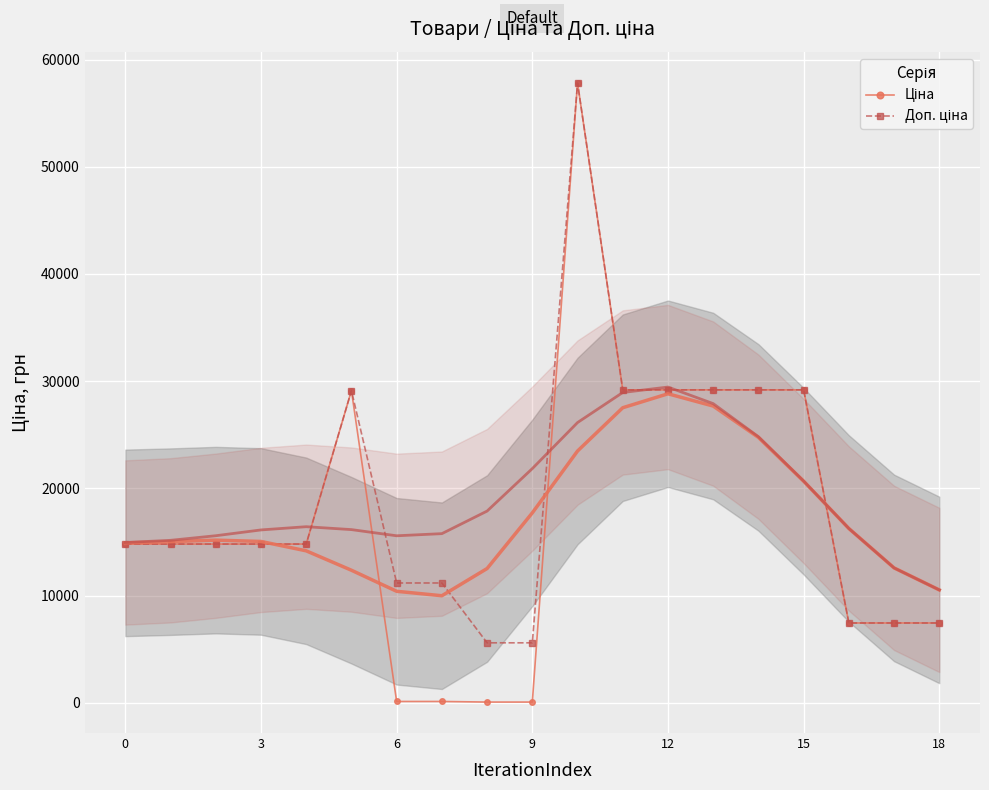

True or false: Доп. ціна and Ціна intersect in this chart.

False